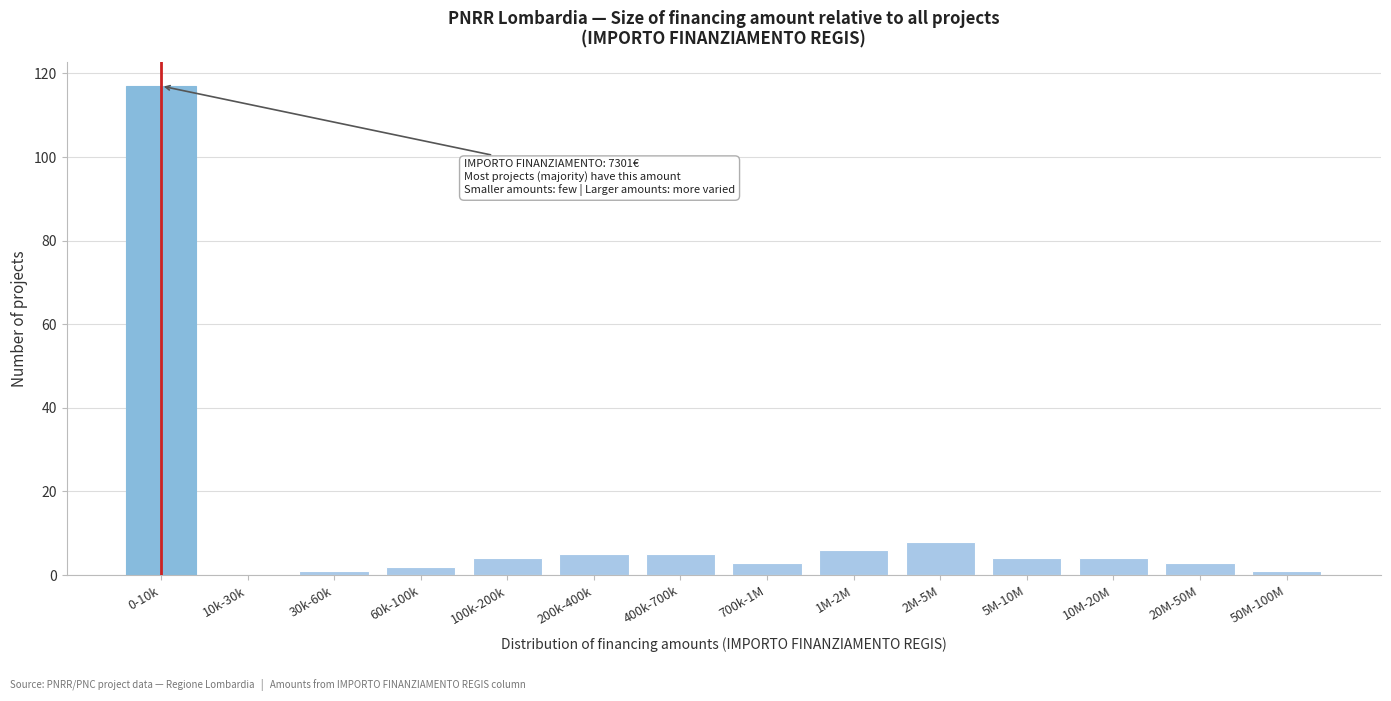

Reading left to right, what are all the values shown in this chart?

0-10k=117	10k-30k=0	30k-60k=1	60k-100k=2	100k-200k=4	200k-400k=5	400k-700k=5	700k-1M=3	1M-2M=6	2M-5M=8	5M-10M=4	10M-20M=4	20M-50M=3	50M-100M=1